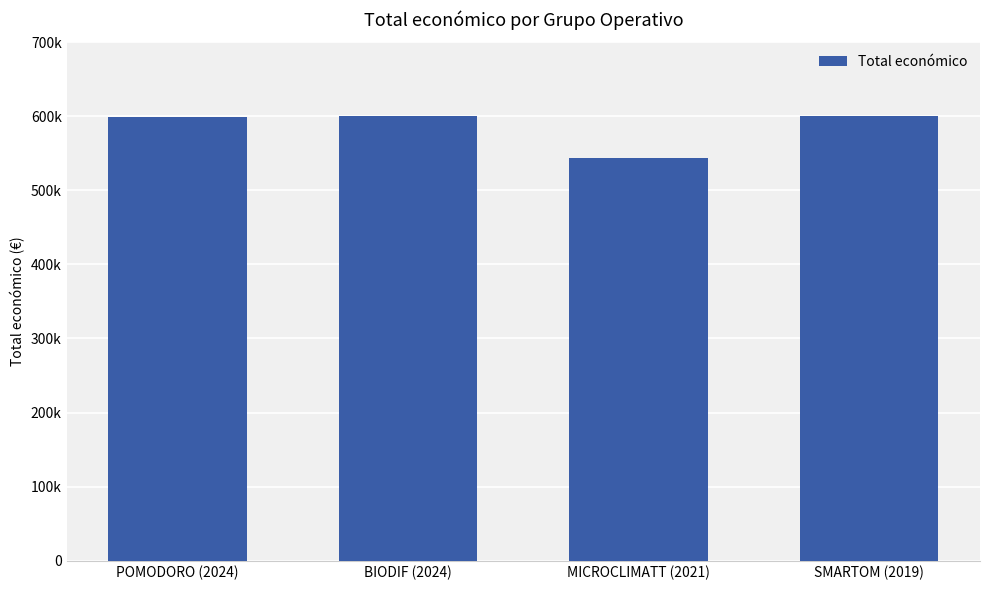

Does the chart contain any negative values?

No